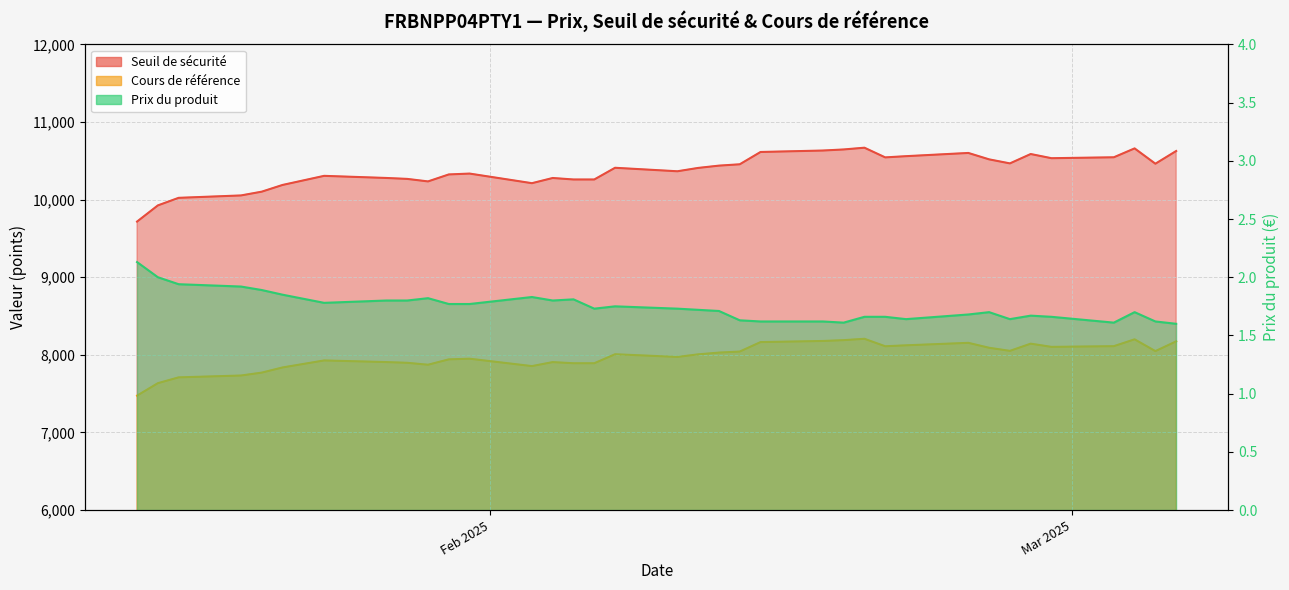

True or false: Prix du produit has a value of 1.0 at 2025-02-18.

False